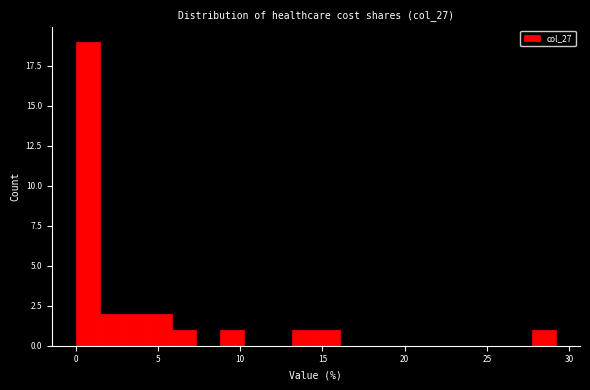

Read against the x-axis, roughly where is the centre of the tallest bar?

0.5